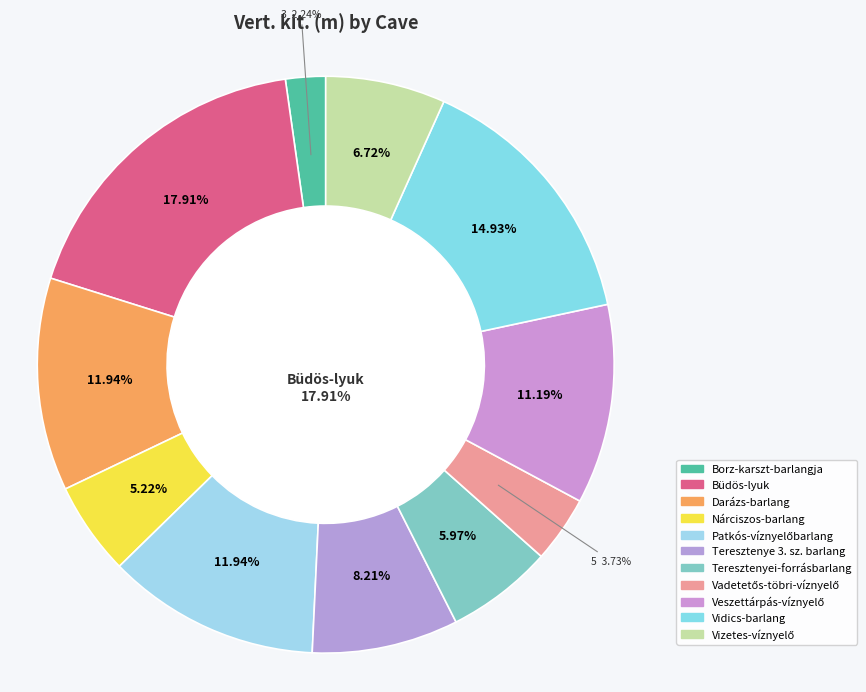

Which slice is the largest?

Büdös-lyuk